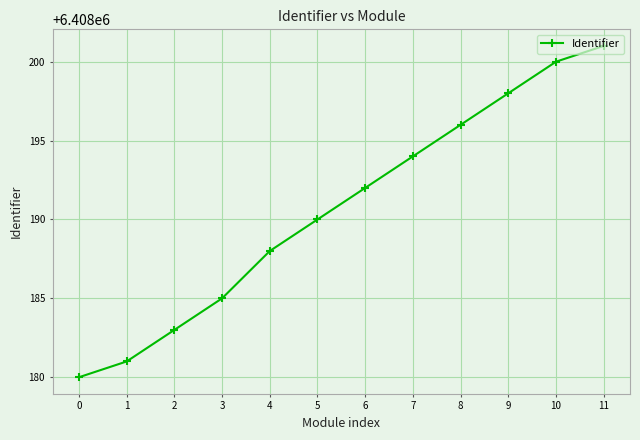

Reading left to right, what are all the values shown in this chart?

0=6408180	1=6408181	2=6408183	3=6408185	4=6408188	5=6408190	6=6408192	7=6408194	8=6408196	9=6408198	10=6408200	11=6408201